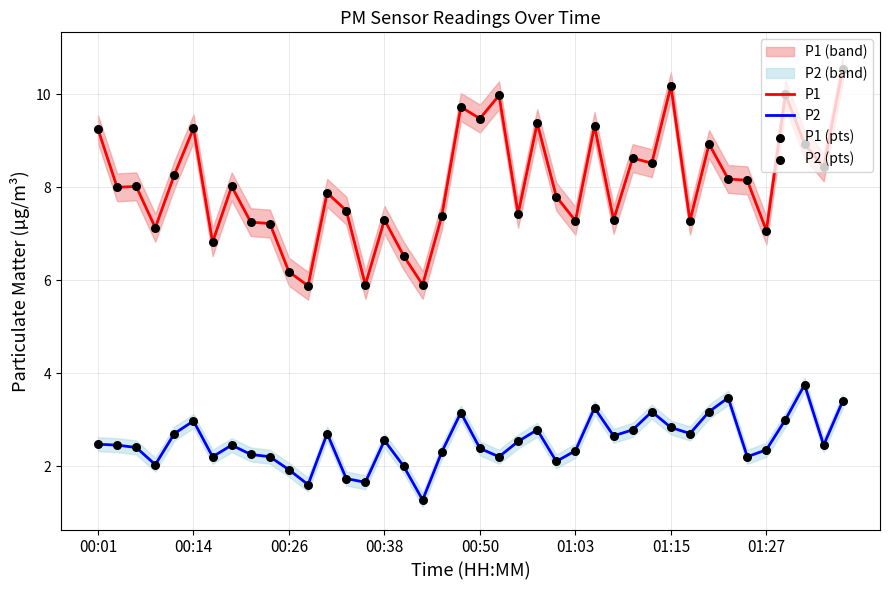

True or false: P2 and P1 cross at least once.

False